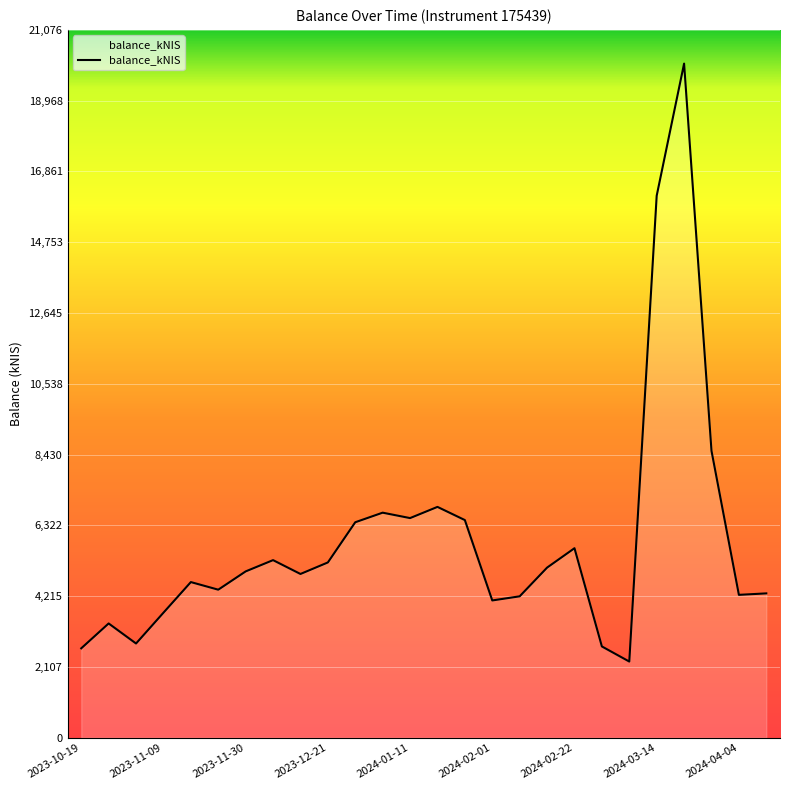

What is the sum of all values?

152280.4